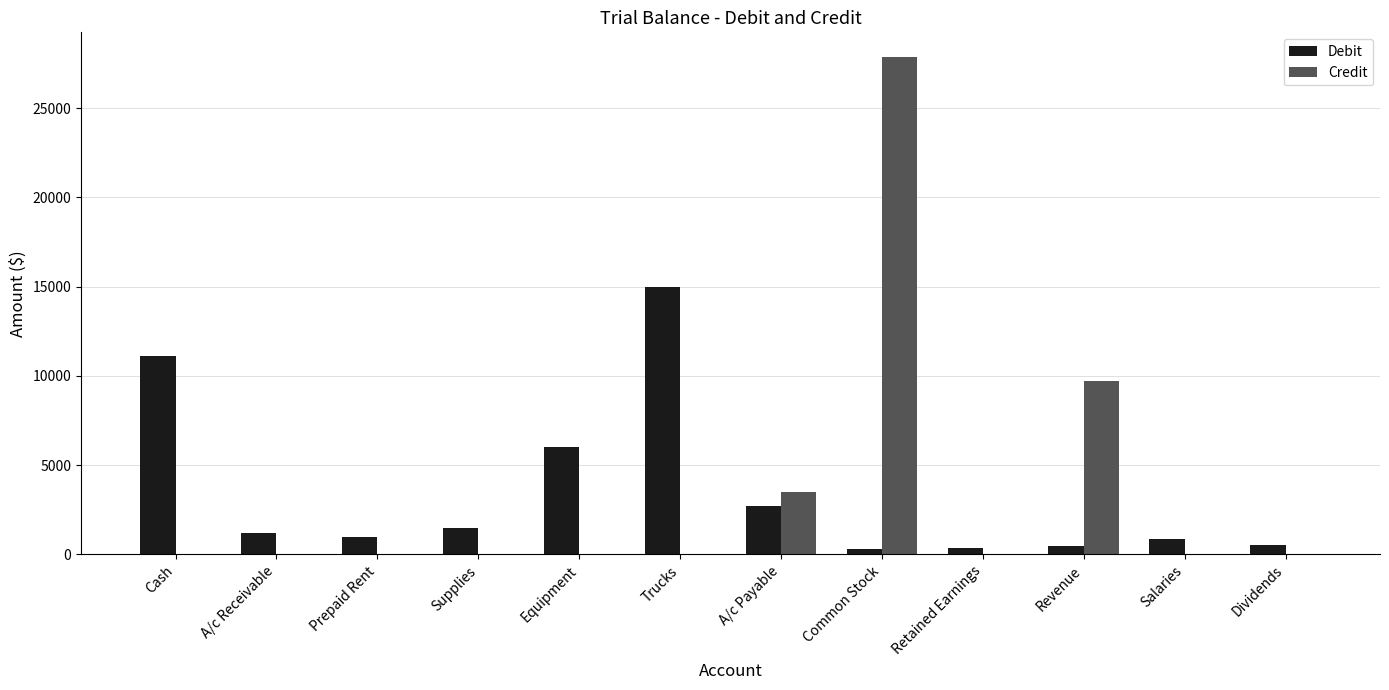

What is the highest value of the Credit series?

27850